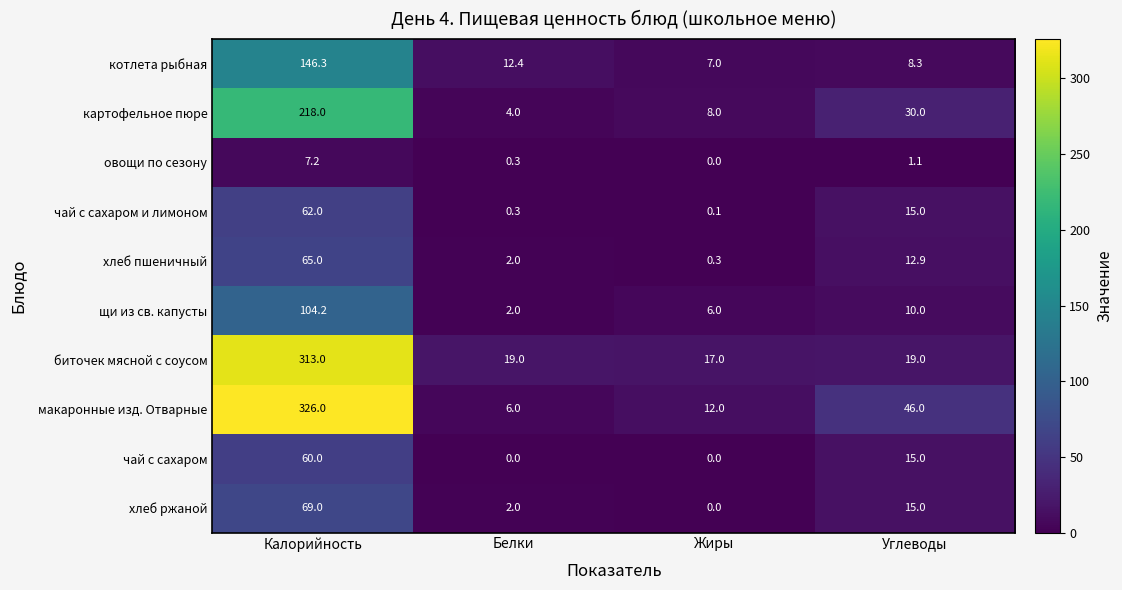

What is the sum of the котлета рыбная values at Калорийность and Белки?

158.7